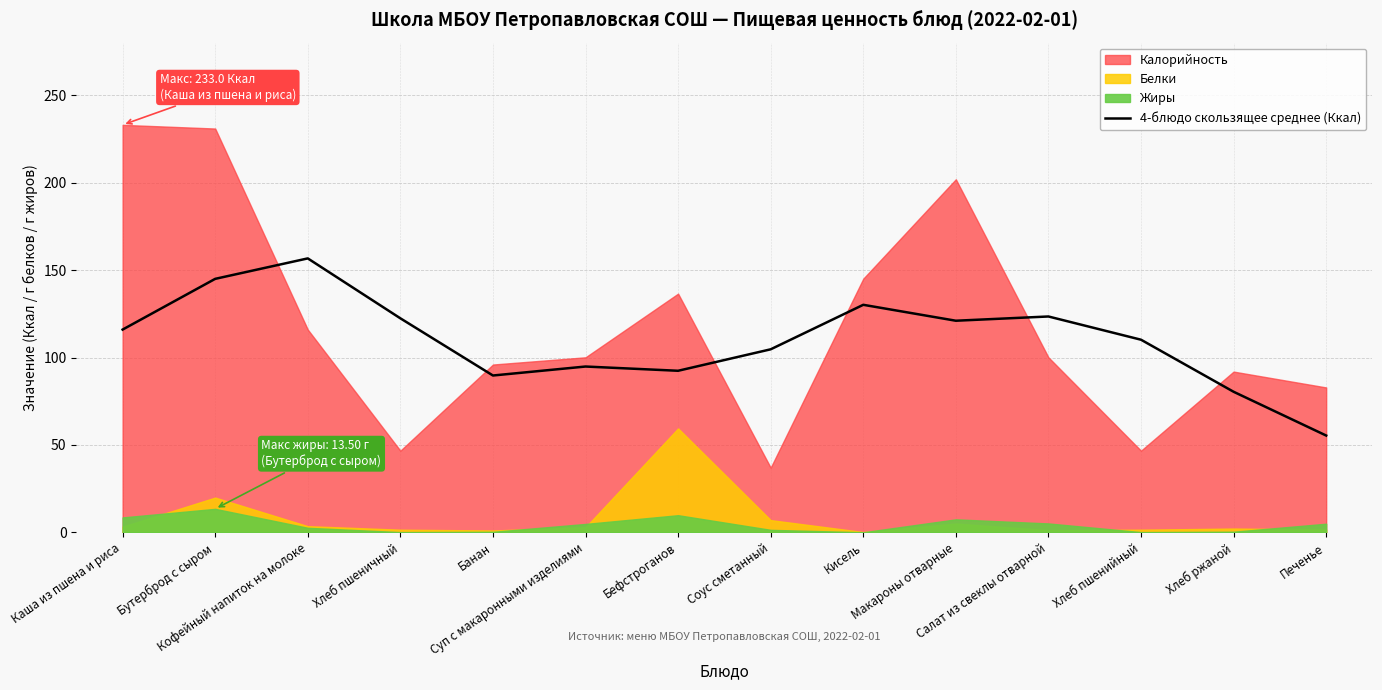

Where is the first local maximum?

Кофейный напиток на молоке